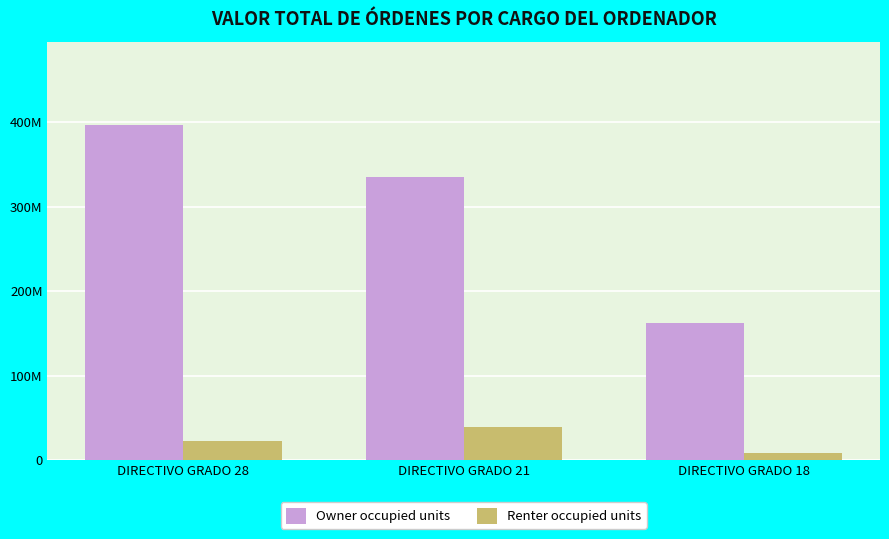

What are all the series names shown in the legend?

Owner occupied units, Renter occupied units